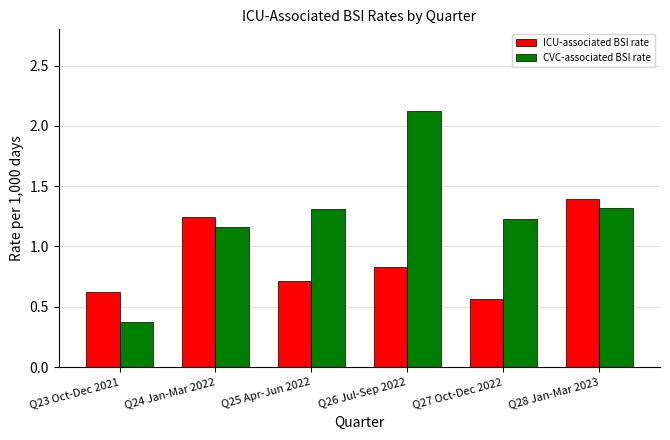

What is the minimum value shown in the chart?

0.4